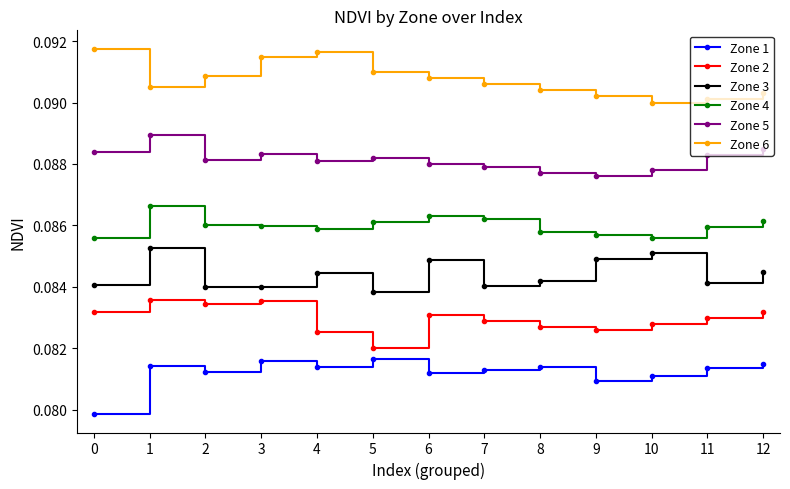

Where is the first local maximum for Zone 3?

1